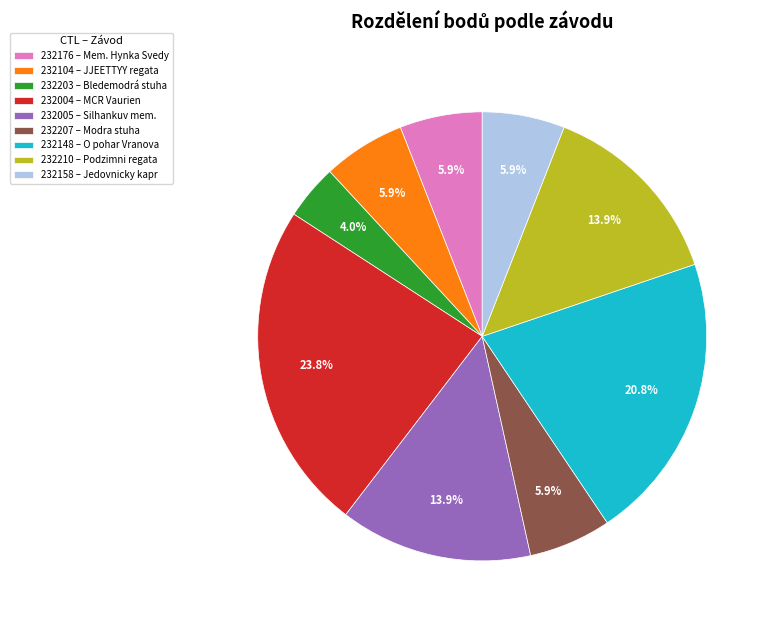

What is the total percentage of 232104 and 232203?

9.9%